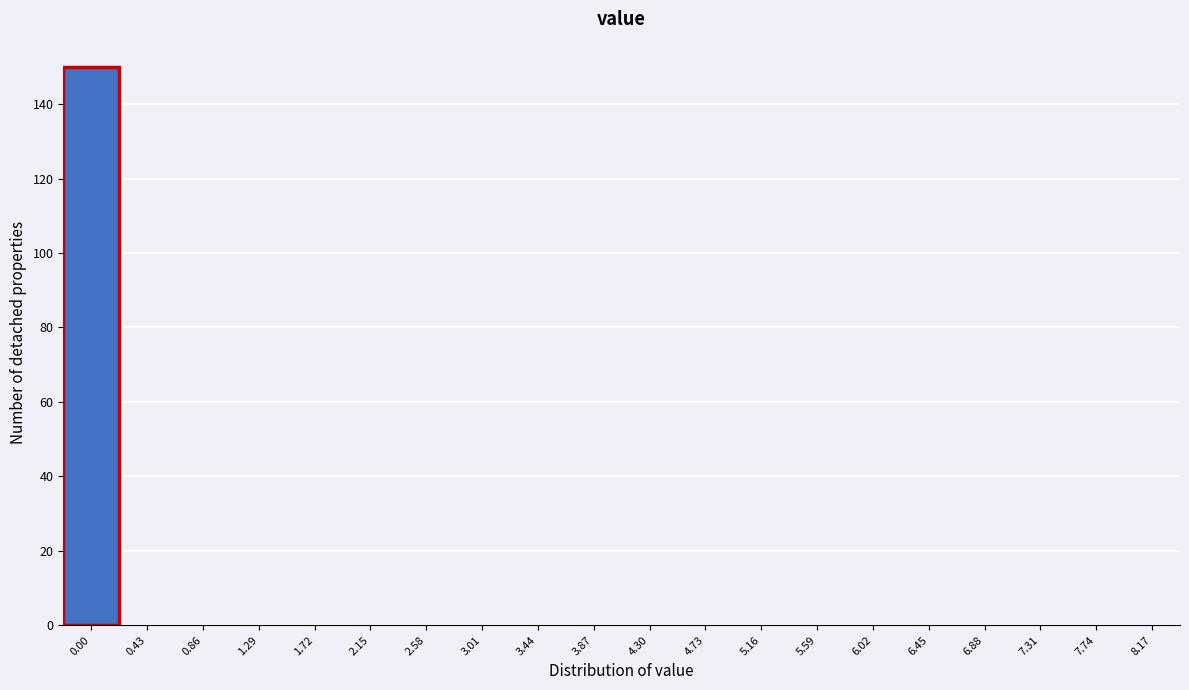

Reading right to left, what are all the values shown in this chart?

8.17=0	7.74=0	7.31=0	6.88=0	6.45=0	6.02=0	5.59=0	5.16=0	4.73=0	4.30=0	3.87=0	3.44=0	3.01=0	2.58=0	2.15=0	1.72=0	1.29=0	0.86=0	0.43=0	0.00=150